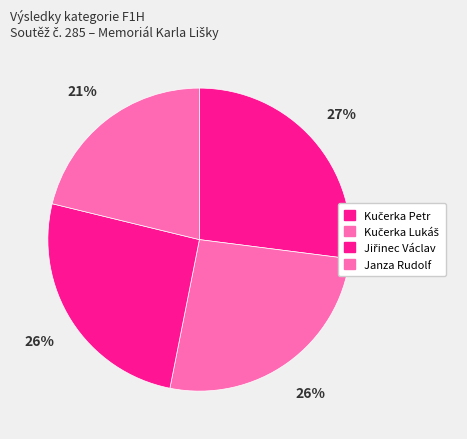

Which category has the biggest portion of the pie?

Kučerka Petr